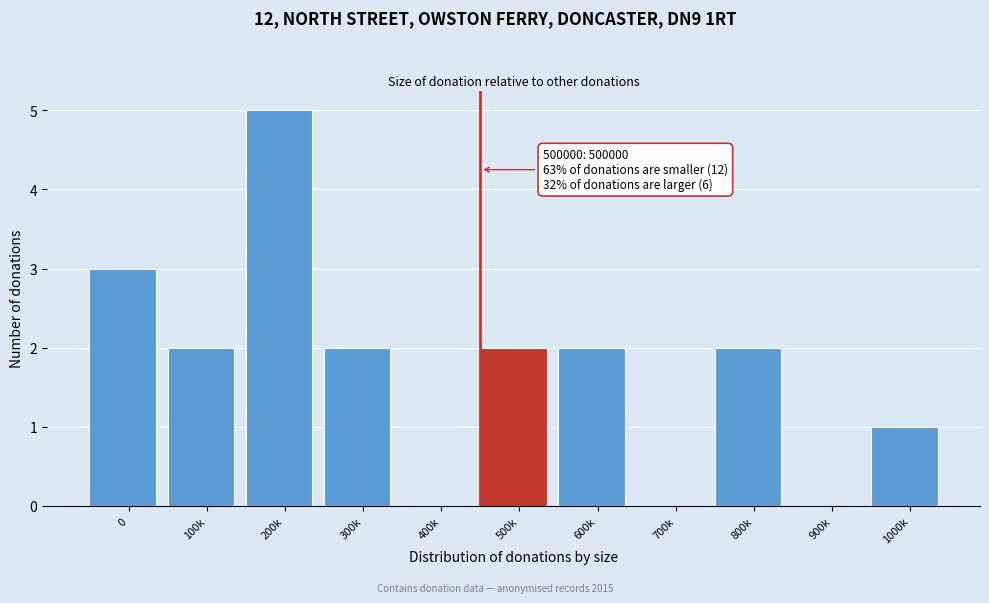

Reading left to right, transcribe all the data shown in this chart.

0=3	100k=2	200k=5	300k=2	400k=0	500k=2	600k=2	700k=0	800k=2	900k=0	1000k=1